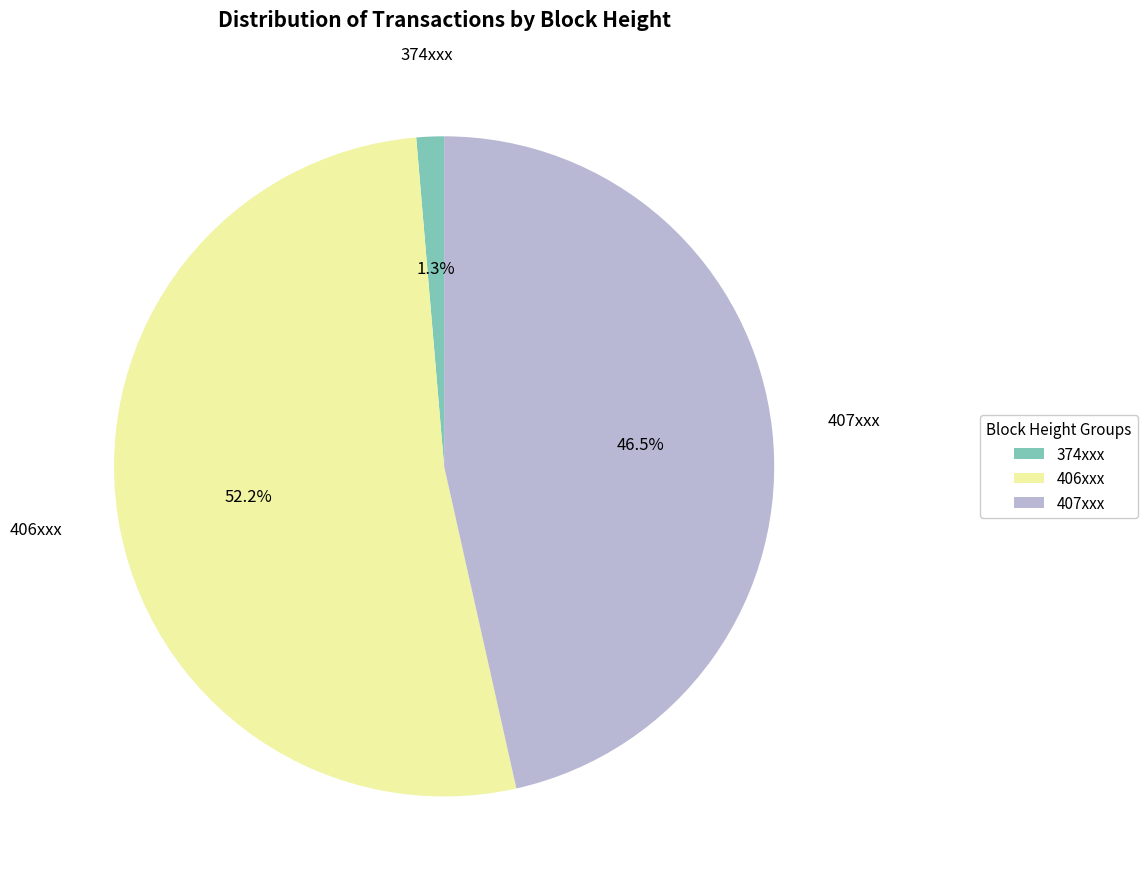

How many segments does this pie chart have?

3